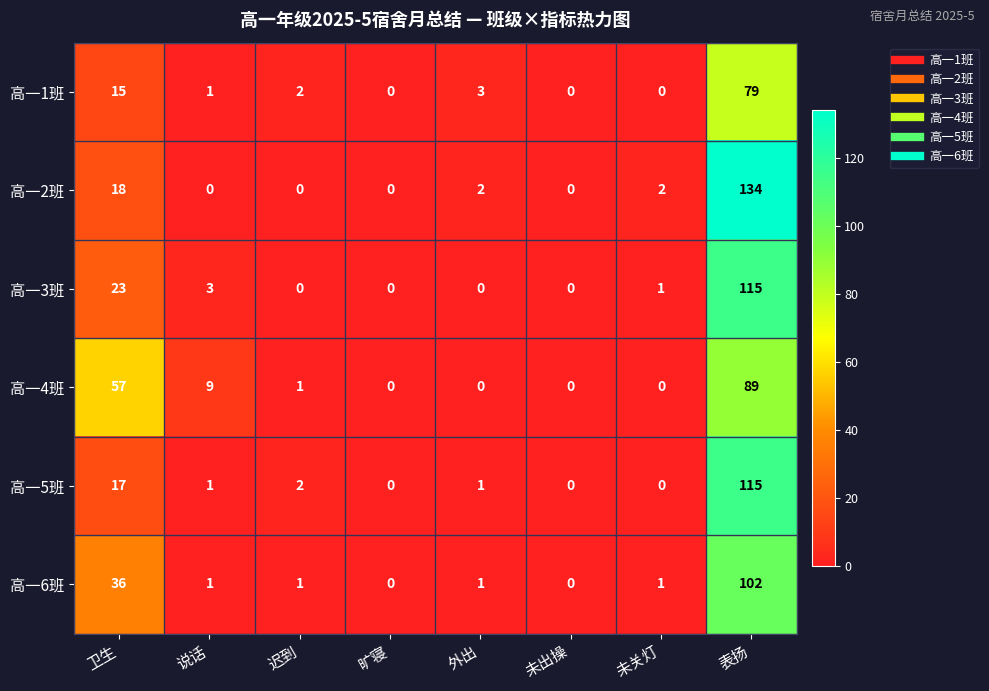

Which series has the largest range (max minus min)?

高一2班